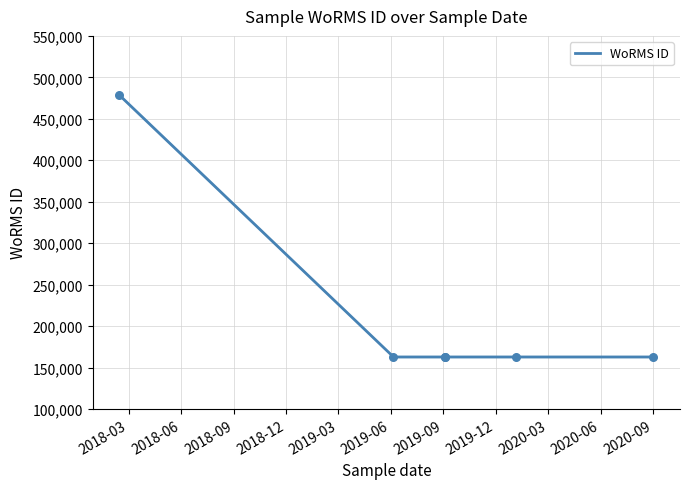

What is the change in value from 2018-03 to 2018-09?

-315829